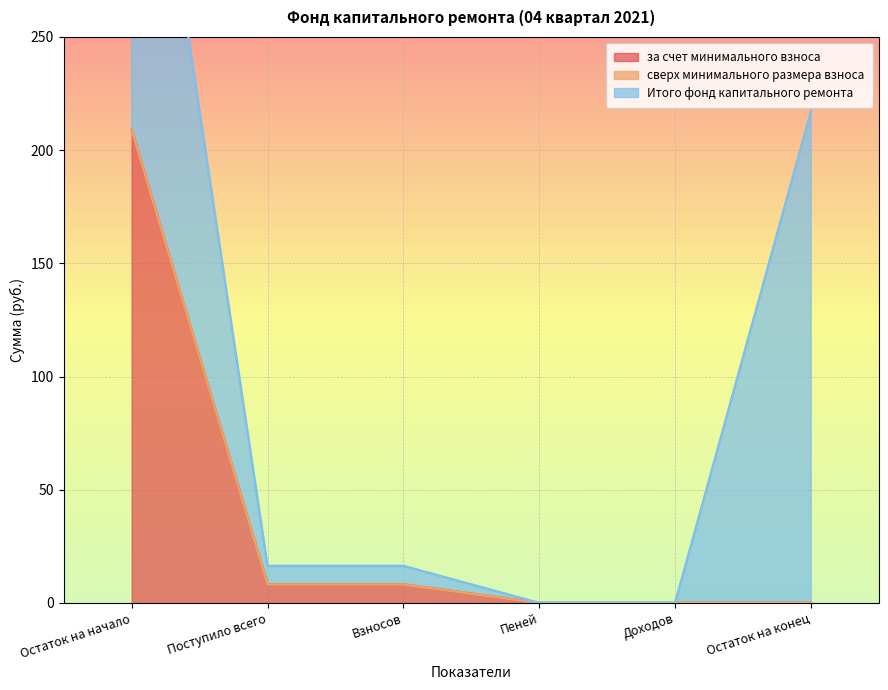

Which series has the largest range (max minus min)?

Итого фонд капитального ремонта